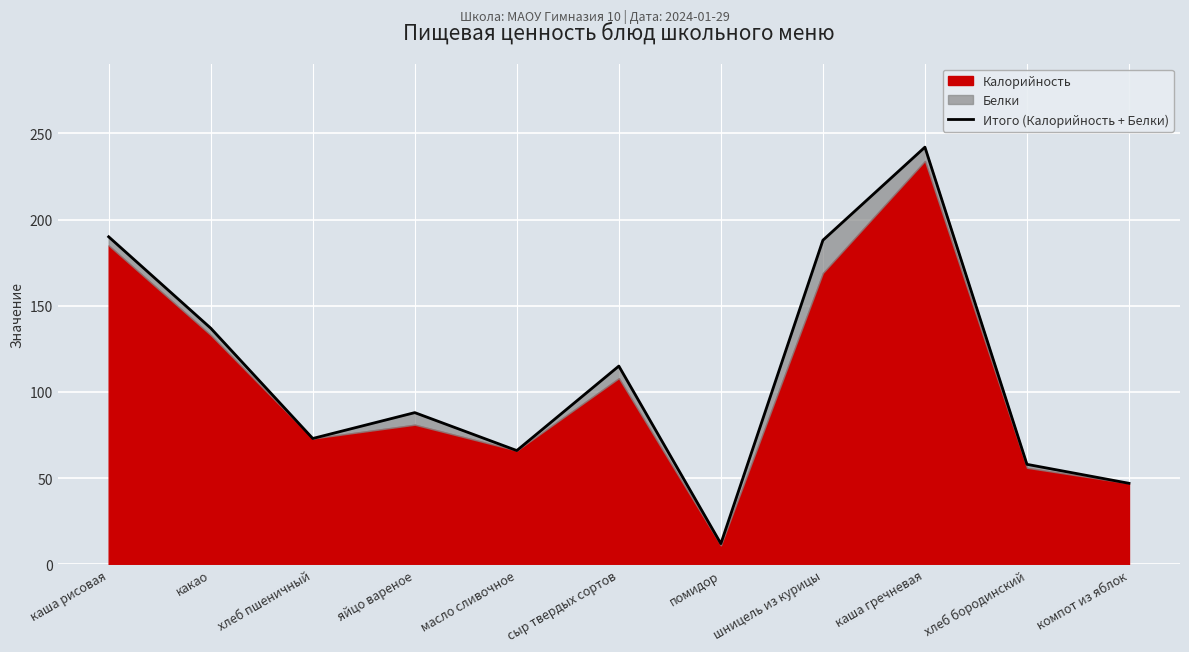

Approximately how many times larger is the value at сыр твердых сортов compared to каша гречневая?

0.5